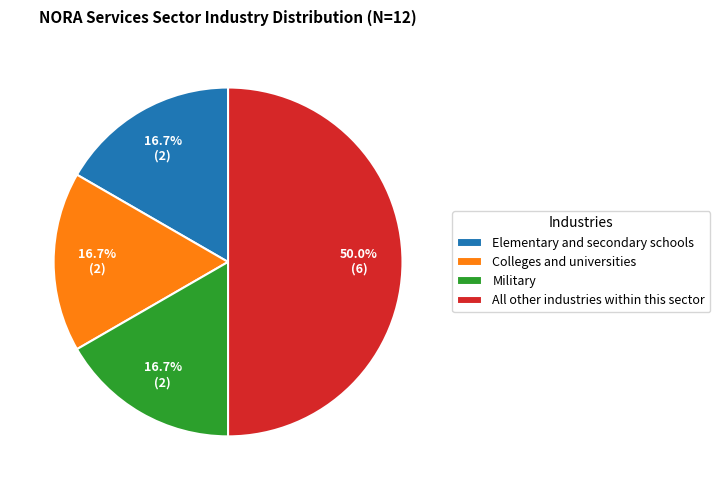

Which has a higher value, Elementary and secondary schools or All other industries within this sector?

All other industries within this sector